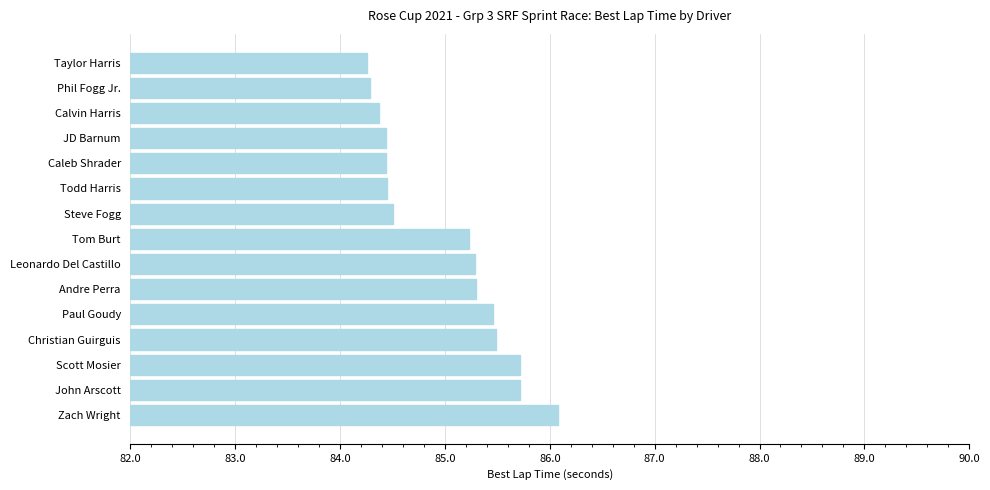

Reading bottom to top, what are all the values shown in this chart?

86.1	85.7	85.7	85.5	85.5	85.3	85.3	85.2	84.5	84.4	84.4	84.4	84.4	84.3	84.3